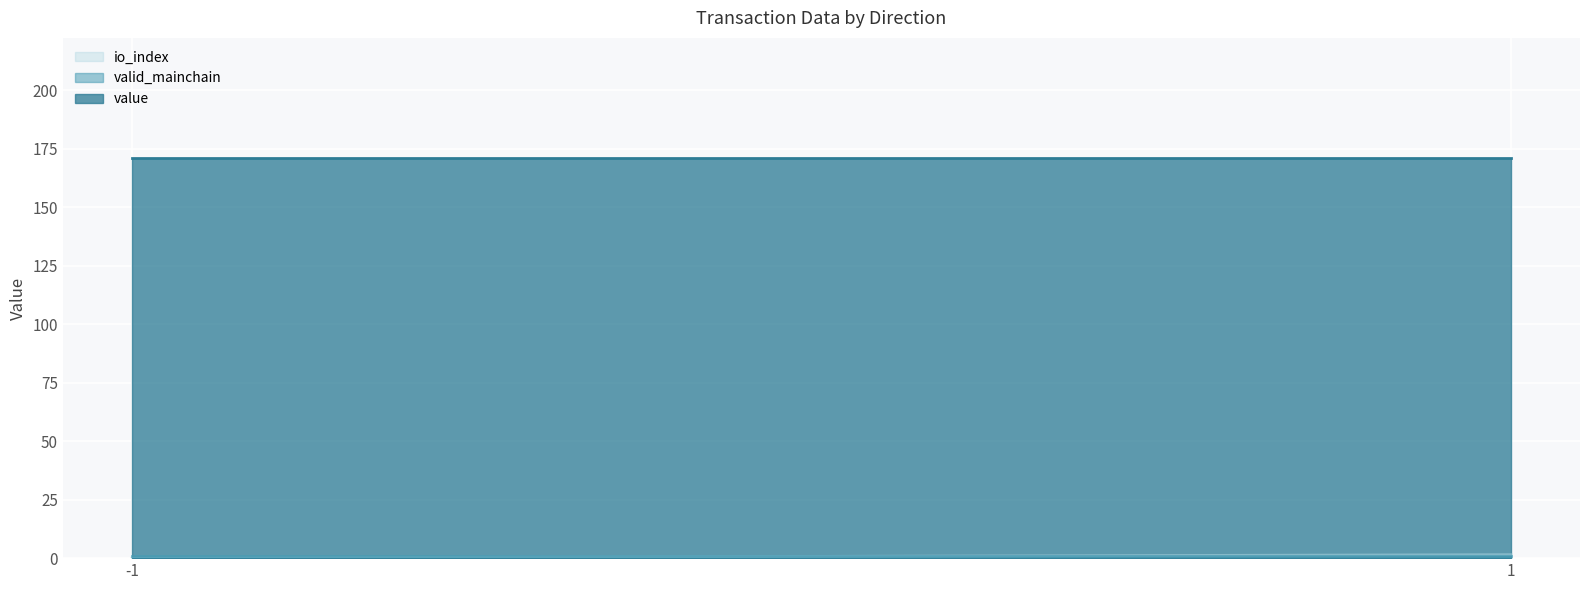

What is the value of the value point at the 1st from the left?

171.1